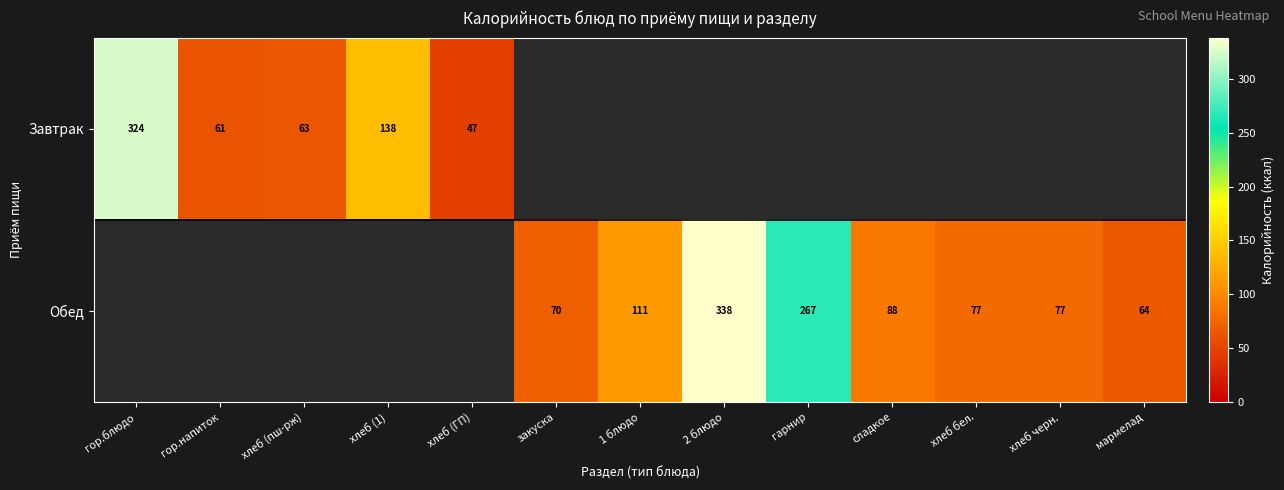

True or false: Обед has a value of 59 at сладкое.

False